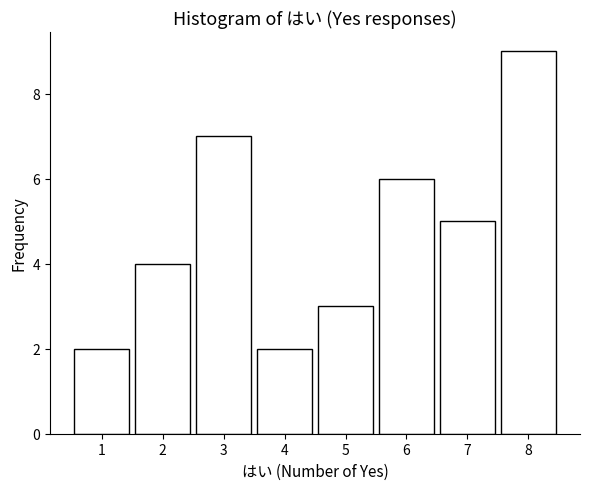

Reading left to right, list all the values displayed in this chart.

1=2	2=4	3=7	4=2	5=3	6=6	7=5	8=9